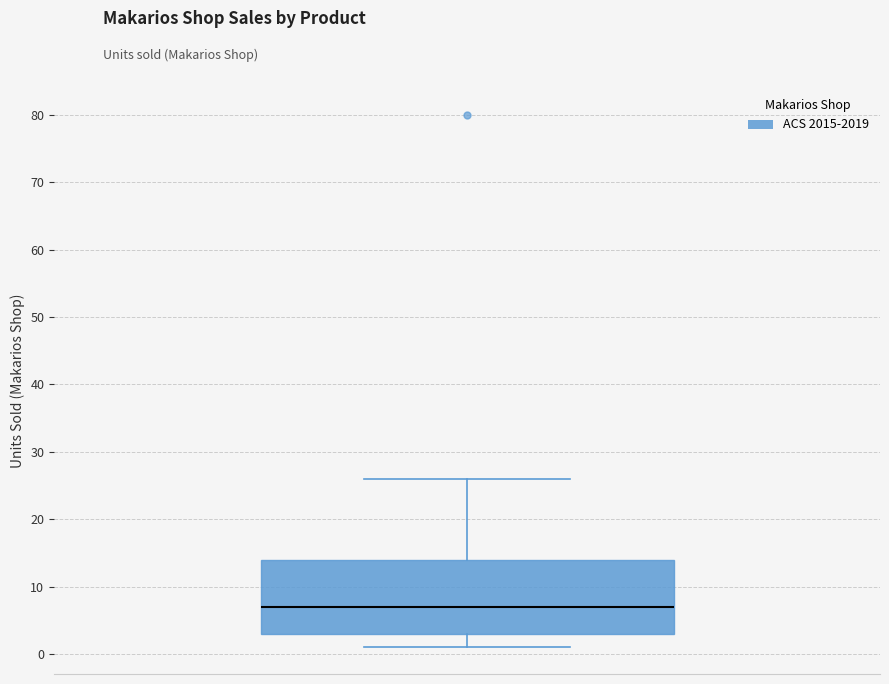

Read this box plot against the y-axis: the position of the median line, the range covered by the box, and the ends of both whiskers. The values are not printed on the chart, so give them approximately, as read against the axis.

median 7, box 3 to 14, whiskers 1 to 26